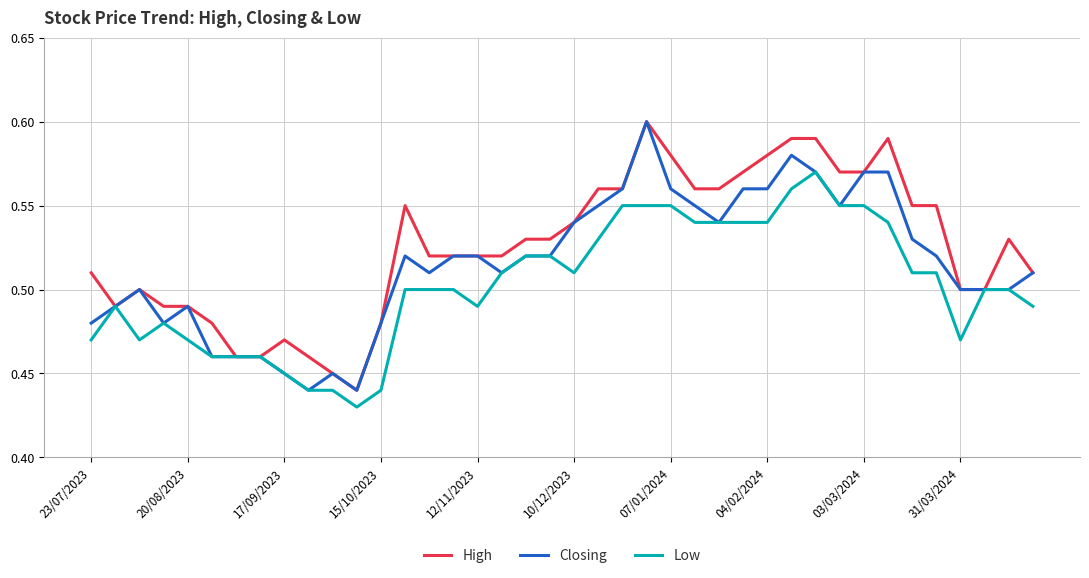

Which series has the largest total across all categories?

High